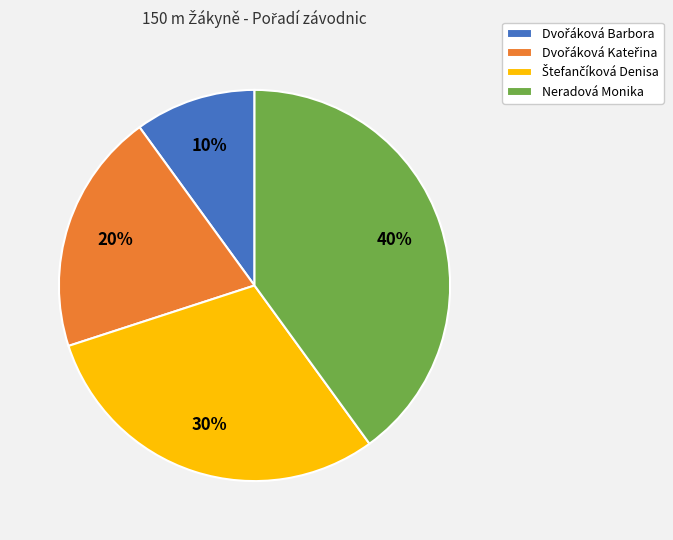

To the nearest percent, what is the difference between the largest and smallest slice percentages?

30%